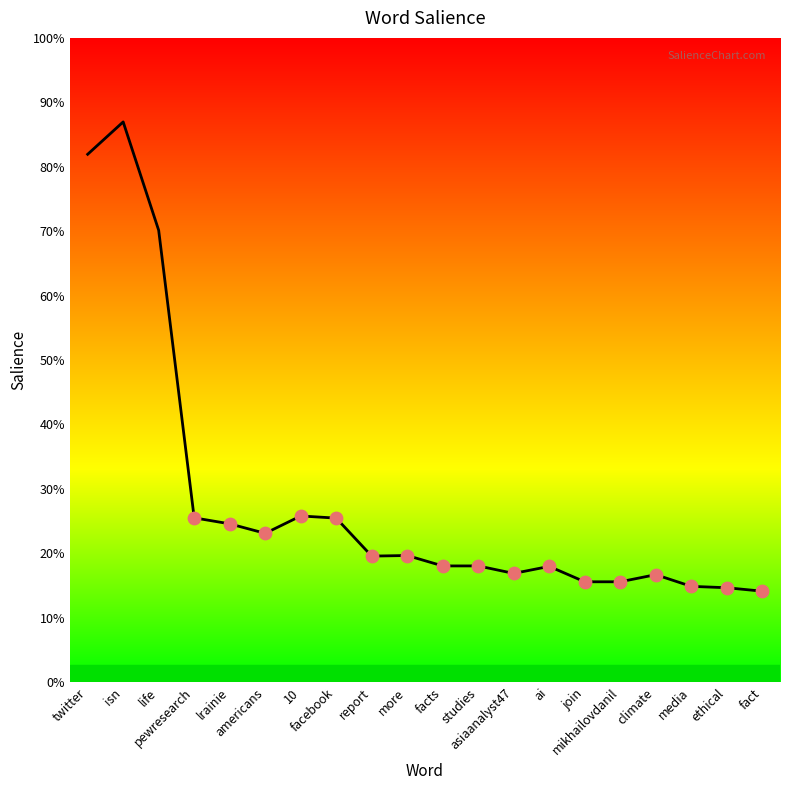

Which has a higher value, mikhailovdanil or facts?

facts